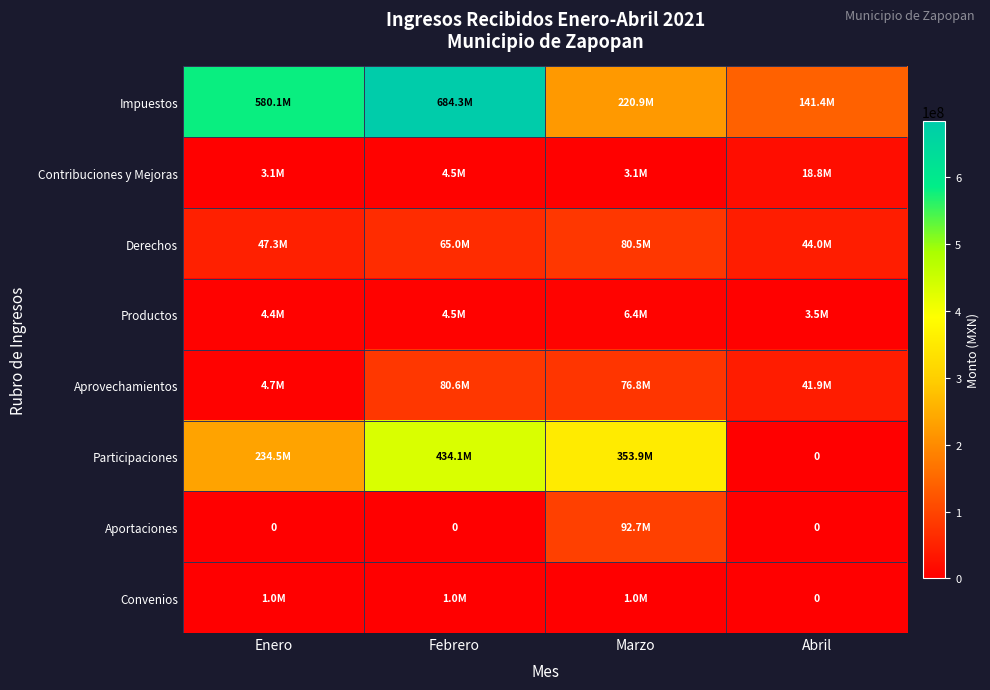

What is the average value of the Derechos series?

59213190.0